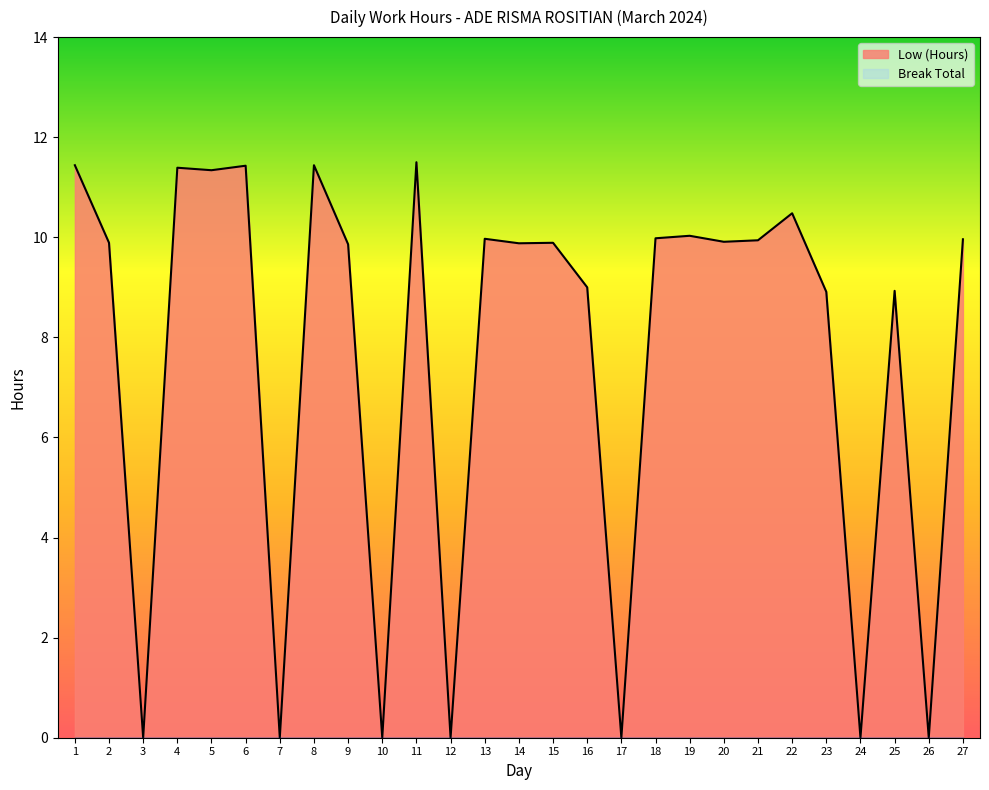

What is the value of the 19th point from the left?

10.0